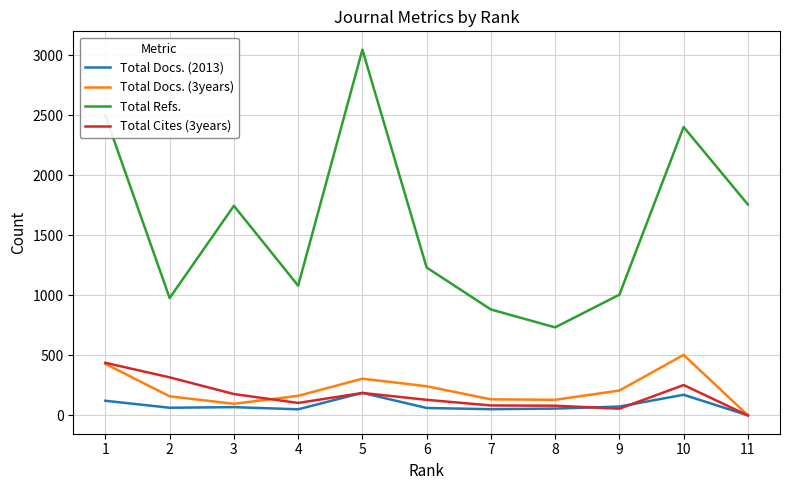

Rank the series by their maximum value, from lowest to highest.

Total Docs. (2013), Total Cites (3years), Total Docs. (3years), Total Refs.